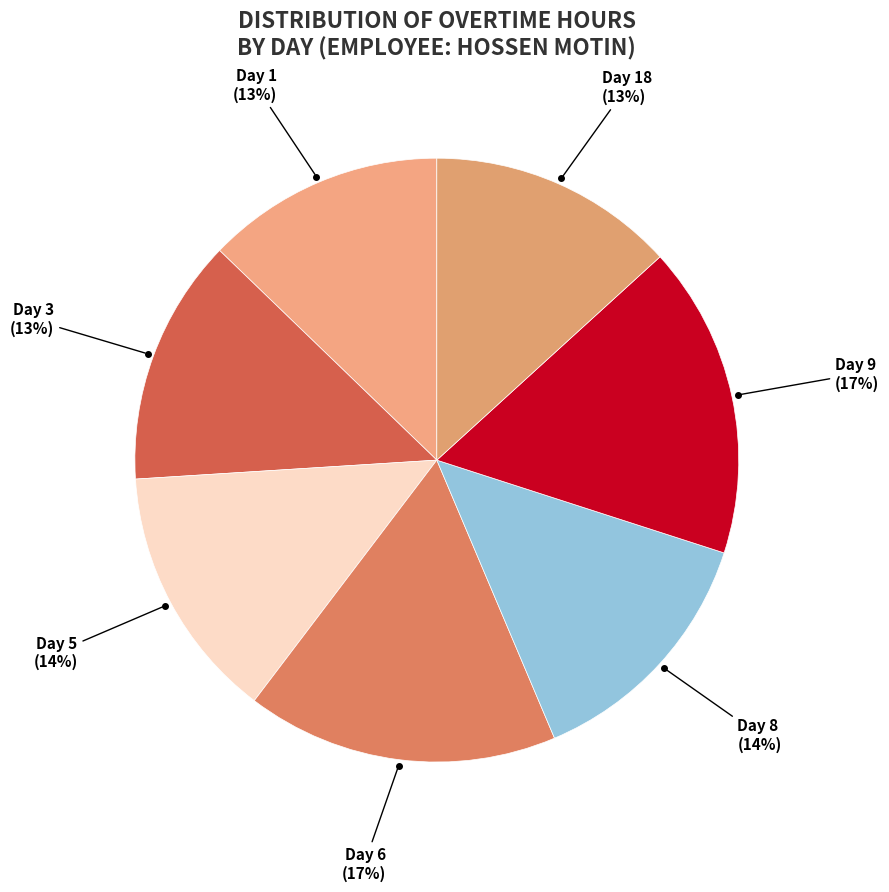

To the nearest percent, what is the average slice percentage?

14%